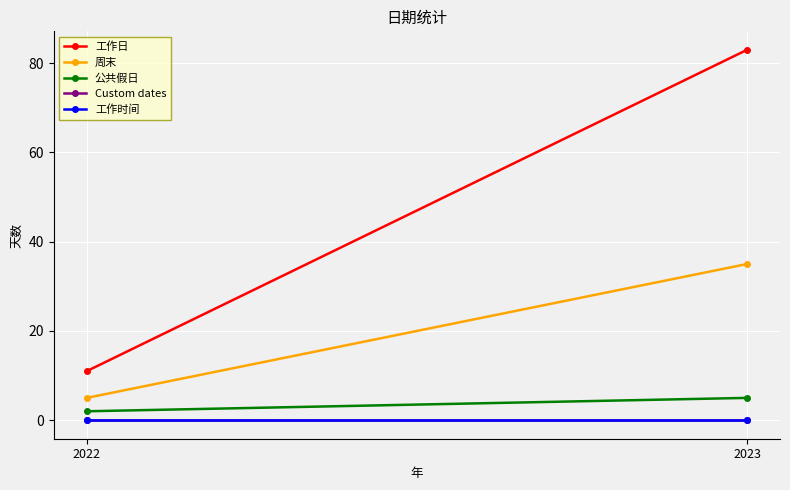

Reading left to right, what are all the values shown in this chart?

工作日: 2022=11	2023=83
周末: 2022=5	2023=35
公共假日: 2022=2	2023=5
Custom dates: 2022=0	2023=0
工作时间: 2022=0	2023=0